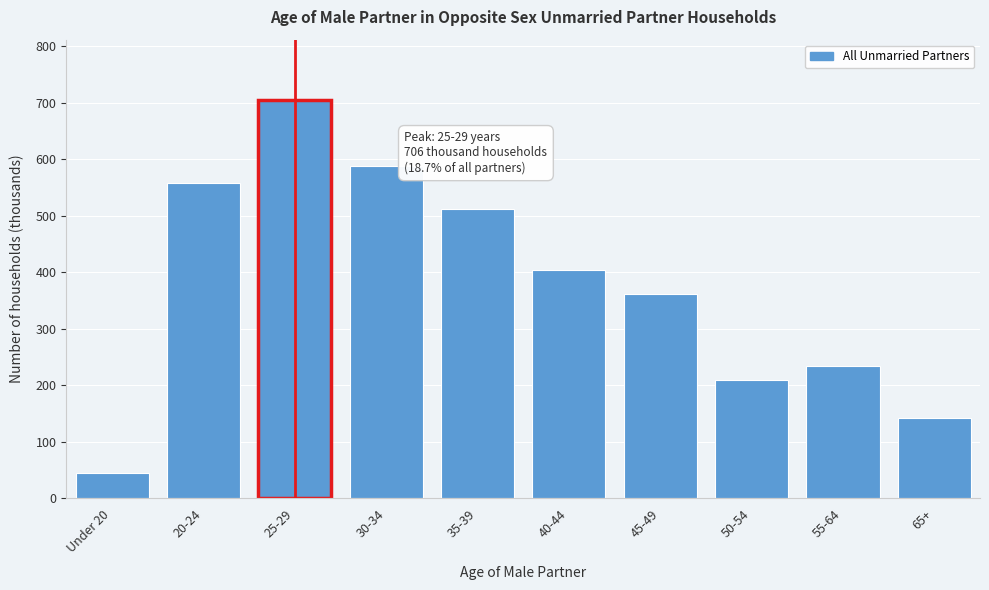

Reading right to left, transcribe all the data shown in this chart.

143	235	210	362	404	512	588	706	559	46